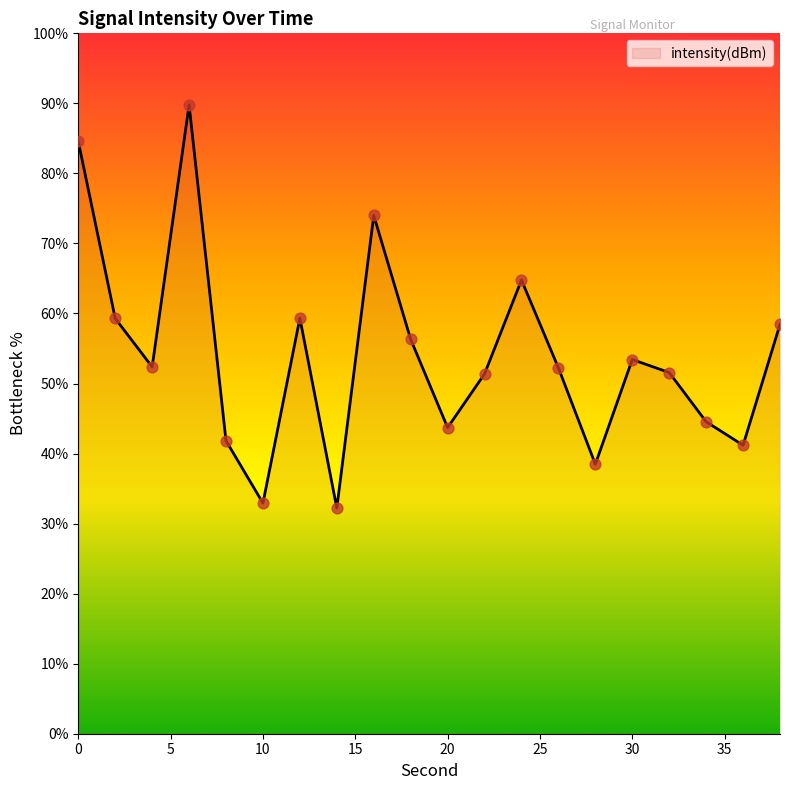

What is the maximum value shown in the chart?

89.8